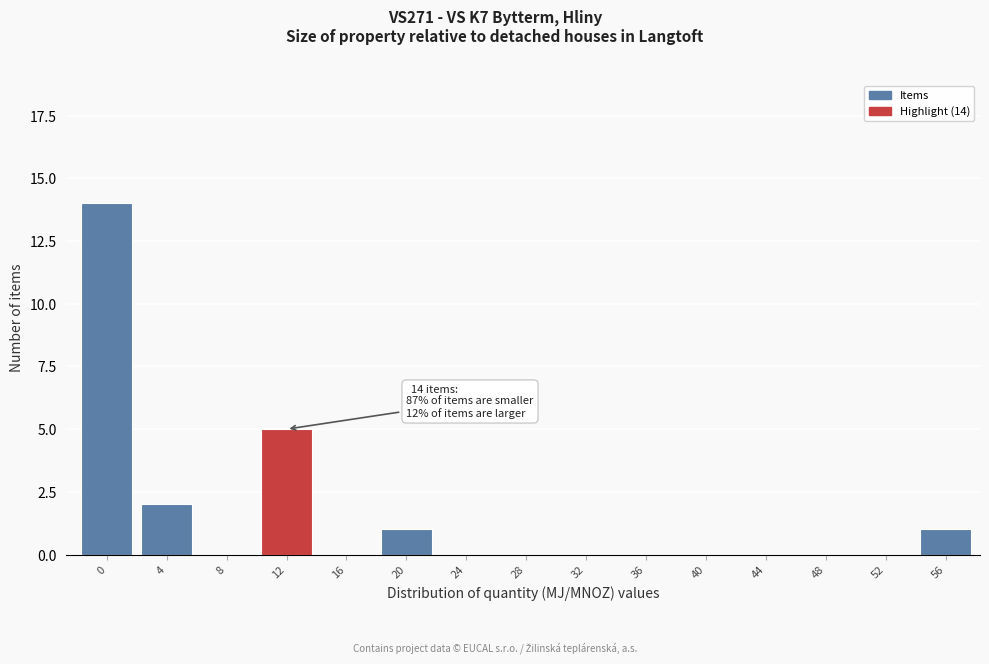

Reading left to right, what are all the values shown in this chart?

0=14	4=2	8=0	12=5	16=0	20=1	24=0	28=0	32=0	36=0	40=0	44=0	48=0	52=0	56=1